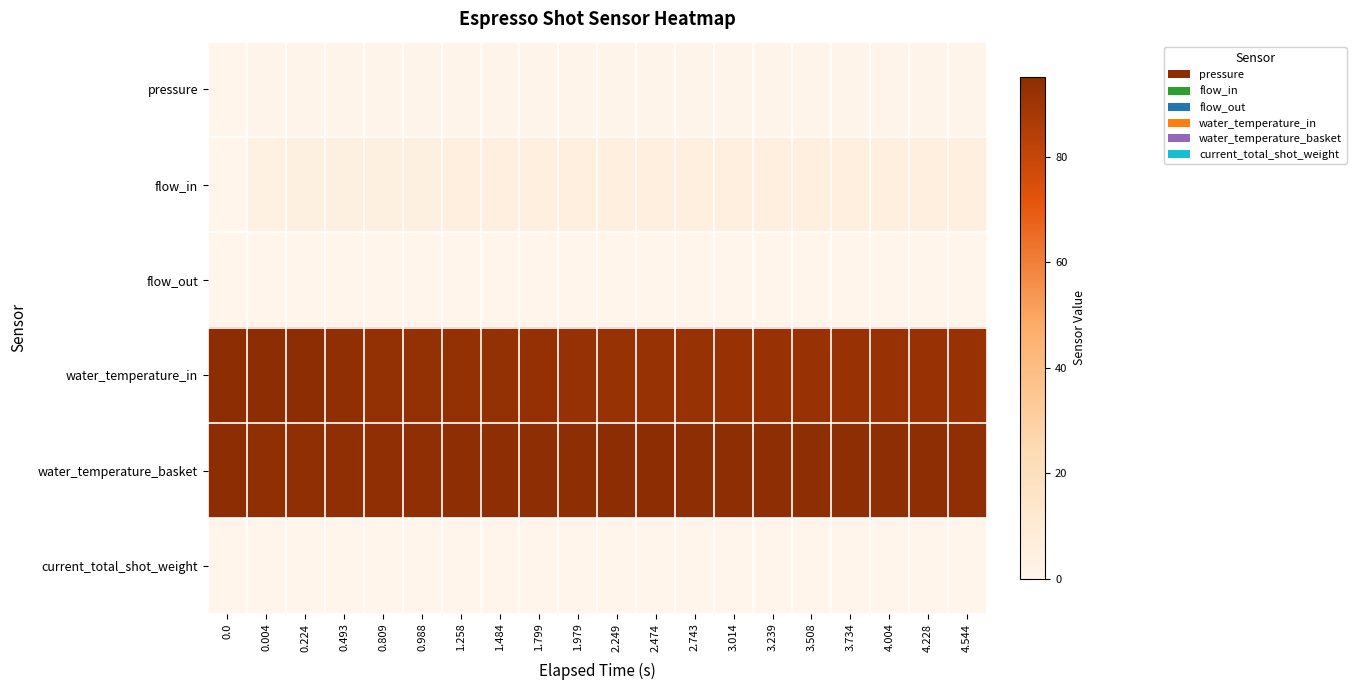

Reading left to right, what are all the values shown in this chart?

pressure: 0.0=0.0	0.004=0.5	0.224=0.4	0.493=0.5	0.809=0.6	0.988=0.4	1.258=0.4	1.484=0.4	1.799=0.4	1.979=0.4	2.249=0.4	2.474=0.4	2.743=0.5	3.014=0.5	3.239=0.5	3.508=0.6	3.734=0.7	4.004=0.8	4.228=0.9	4.544=1.1
flow_in: 0.0=0.0	0.004=4.0	0.224=4.2	0.493=4.6	0.809=4.6	0.988=4.7	1.258=4.9	1.484=5.1	1.799=5.2	1.979=5.3	2.249=5.4	2.474=5.5	2.743=5.6	3.014=5.7	3.239=5.7	3.508=5.8	3.734=5.9	4.004=5.9	4.228=5.9	4.544=5.9
flow_out: 0.0=0.0	0.004=0.0	0.224=0.0	0.493=0.0	0.809=0.0	0.988=0.0	1.258=0.0	1.484=0.0	1.799=0.0	1.979=0.0	2.249=0.0	2.474=0.0	2.743=0.0	3.014=0.0	3.239=0.0	3.508=0.0	3.734=0.0	4.004=0.0	4.228=0.0	4.544=0.0
water_temperature_in: 0.0=95.0	0.004=95.2	0.224=94.5	0.493=93.4	0.809=93.3	0.988=93.3	1.258=93.2	1.484=93.0	1.799=92.8	1.979=92.5	2.249=92.2	2.474=92.1	2.743=91.8	3.014=91.6	3.239=91.5	3.508=91.5	3.734=91.5	4.004=91.7	4.228=91.7	4.544=91.7
water_temperature_basket: 0.0=95.0	0.004=93.5	0.224=93.6	0.493=93.8	0.809=93.9	0.988=94.0	1.258=94.2	1.484=94.3	1.799=94.4	1.979=94.4	2.249=94.5	2.474=94.5	2.743=94.4	3.014=94.3	3.239=94.3	3.508=94.2	3.734=94.2	4.004=94.2	4.228=94.1	4.544=94.0
current_total_shot_weight: 0.0=0.0	0.004=0.0	0.224=0.0	0.493=0.0	0.809=0.0	0.988=0.0	1.258=0.0	1.484=0.0	1.799=0.0	1.979=0.0	2.249=0.0	2.474=0.0	2.743=0.0	3.014=0.0	3.239=0.0	3.508=0.0	3.734=0.0	4.004=0.0	4.228=0.0	4.544=0.0